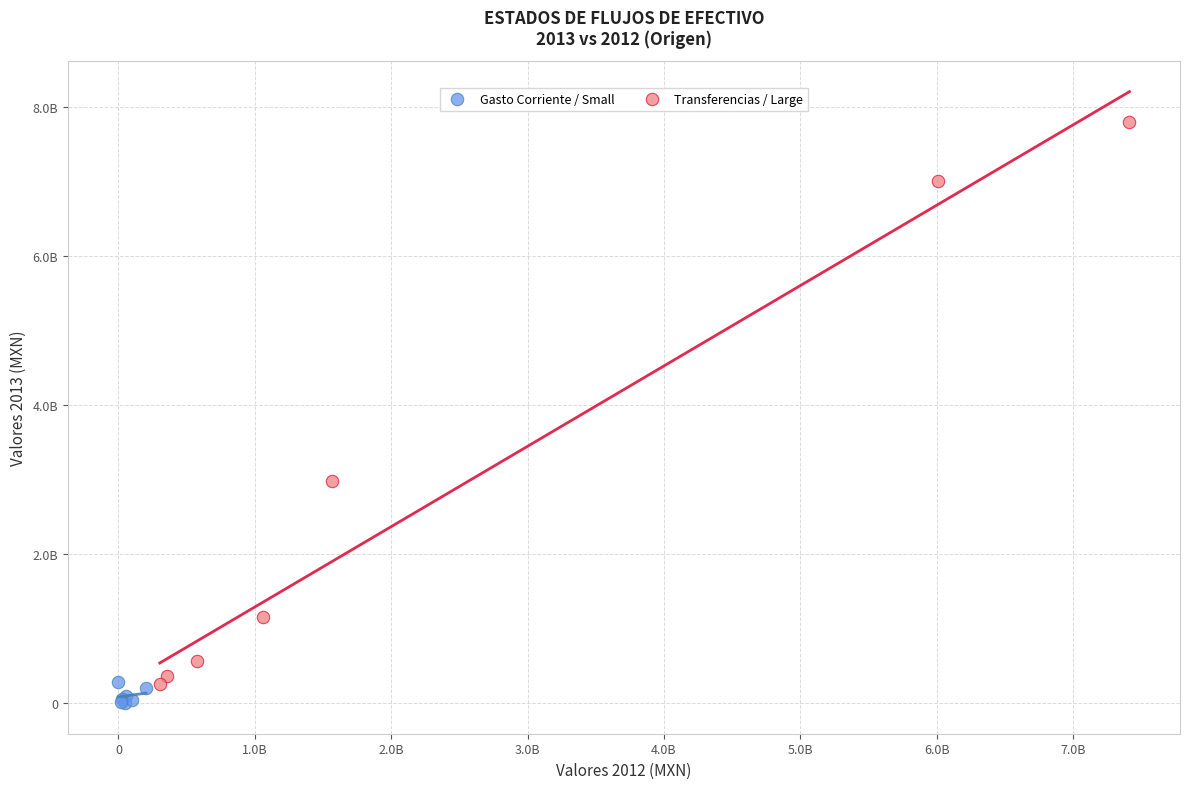

Which series contains the highest Y value?

Transferencias / Large